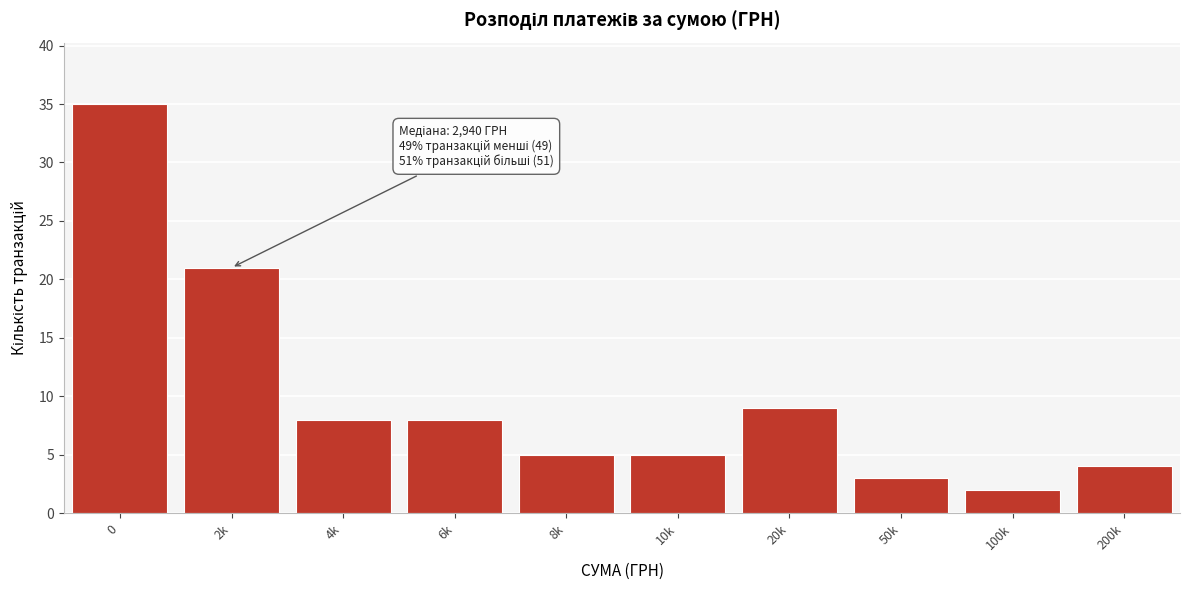

Reading left to right, extract all data points from this chart.

35	21	8	8	5	5	9	3	2	4